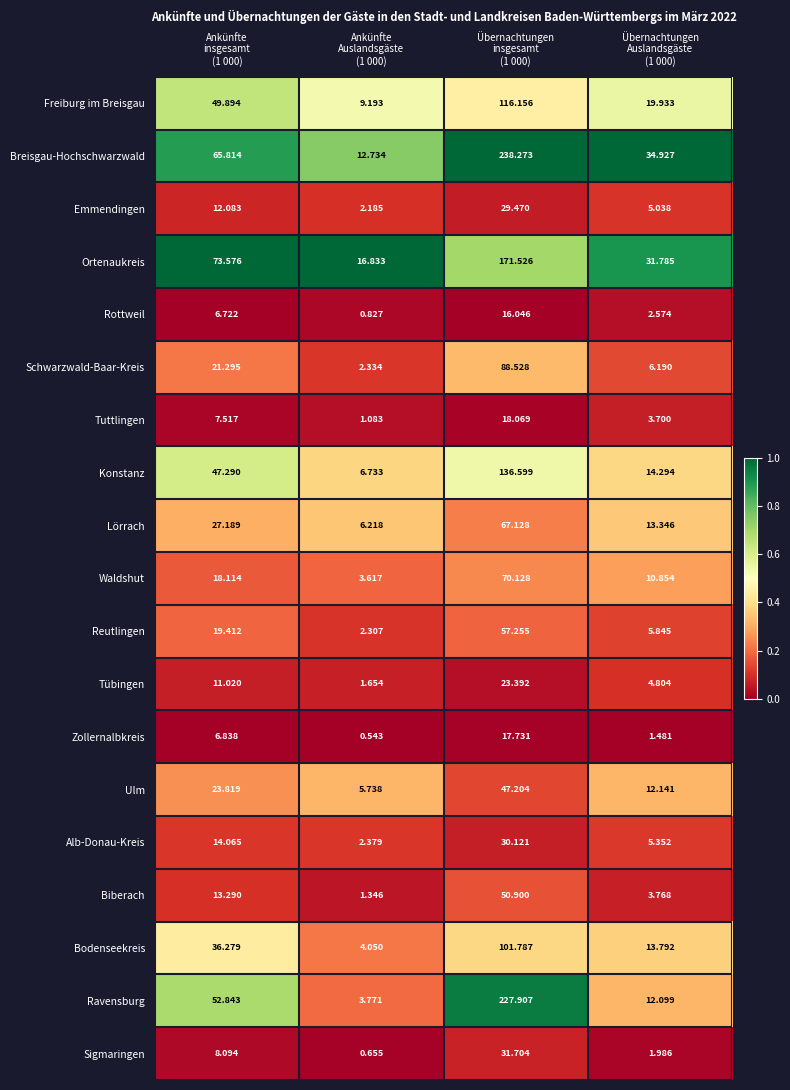

Which series has the largest total across all categories?

Breisgau-Hochschwarzwald